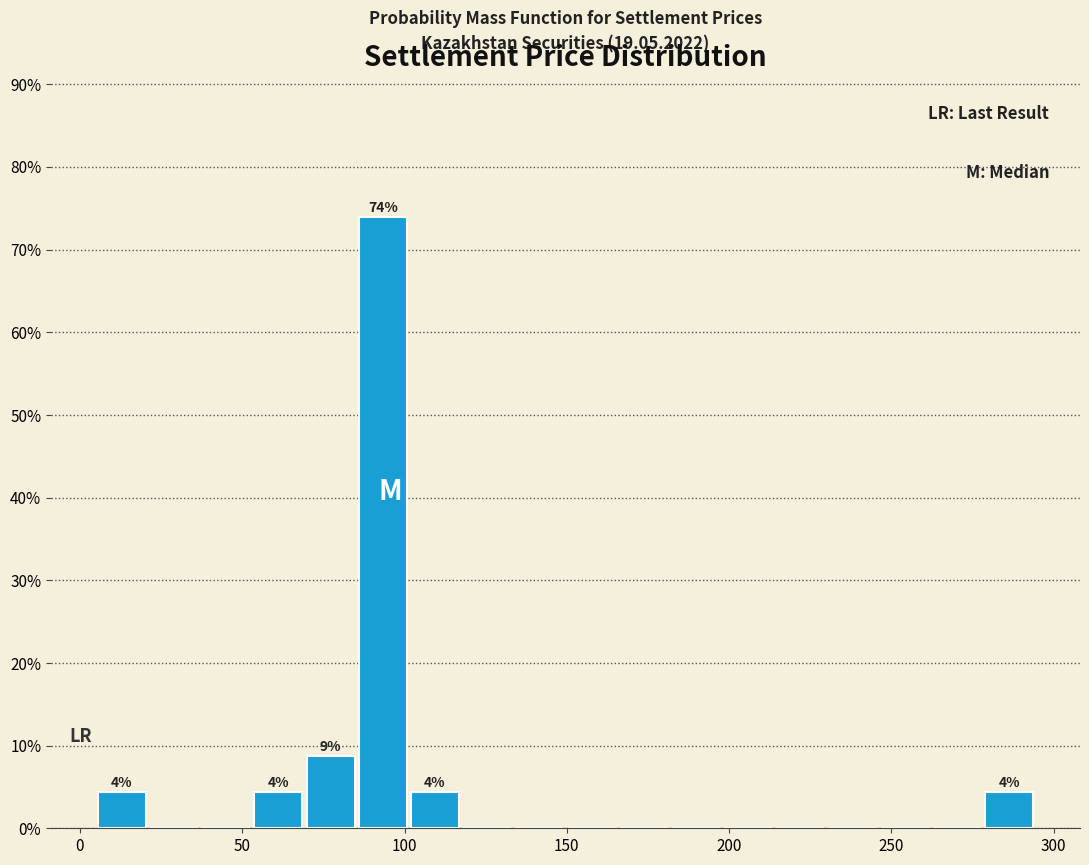

Around what value on the x-axis is the tallest bar? Give the approximate position of its centre, as read against the axis.

95